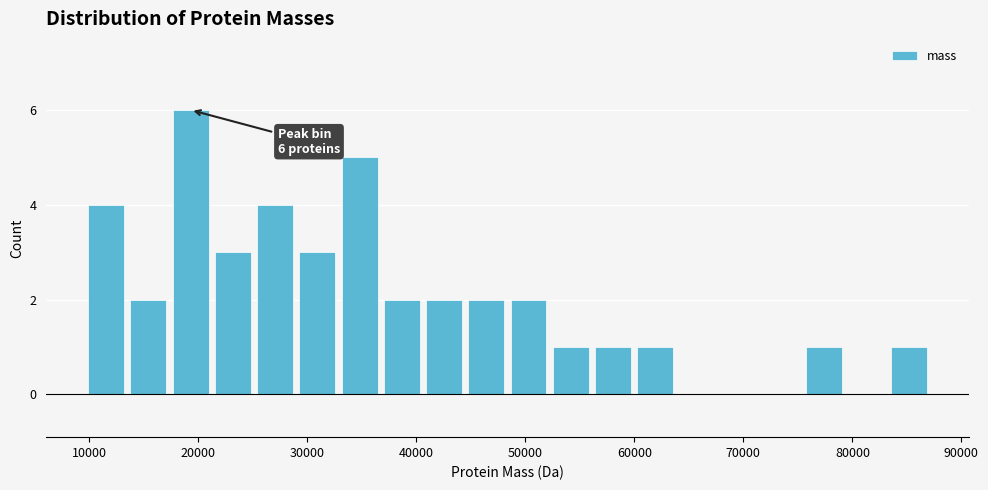

Read against the x-axis, roughly where is the centre of the tallest bar?

19000